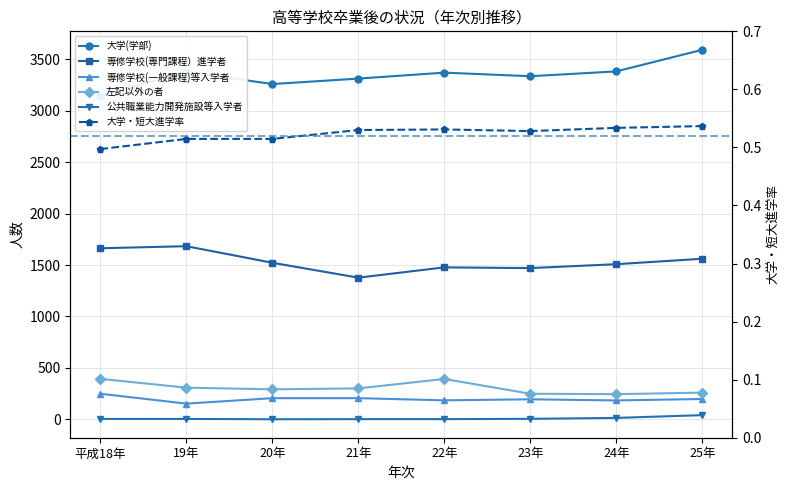

Where is the first local maximum for 専修学校(一般課程)等入学者?

23年